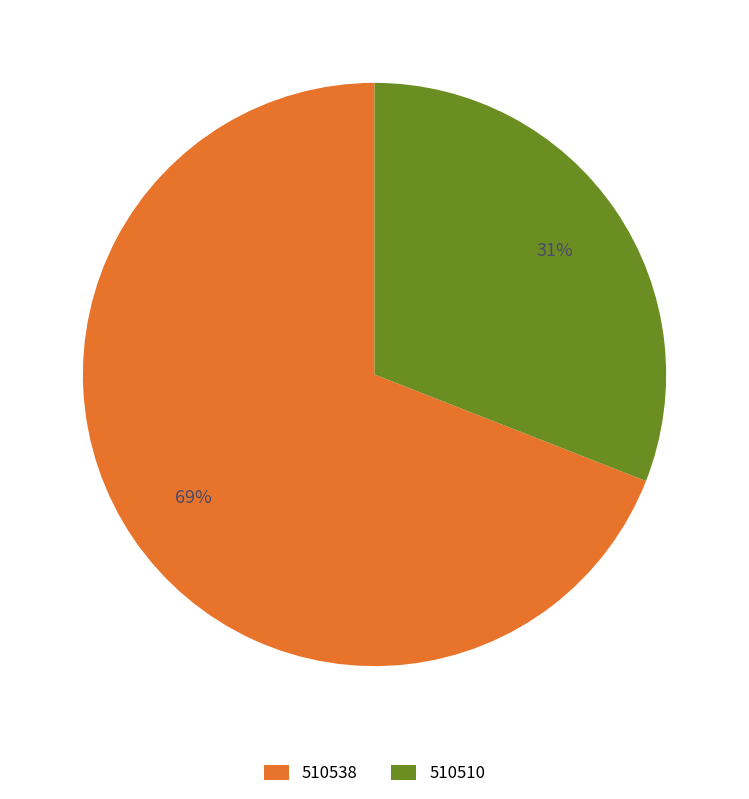

True or false: 510538 accounts for 69% of the total.

True